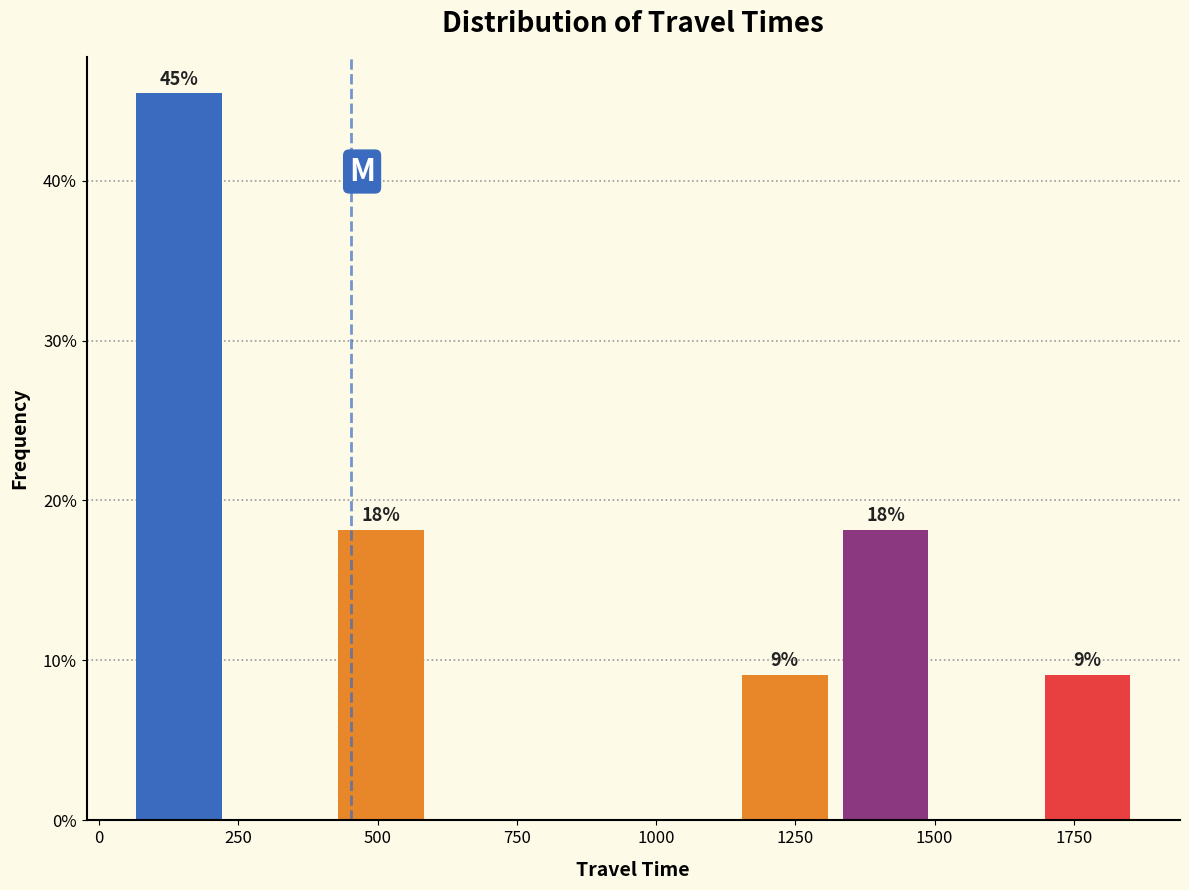

Read against the x-axis, roughly where is the centre of the tallest bar?

150